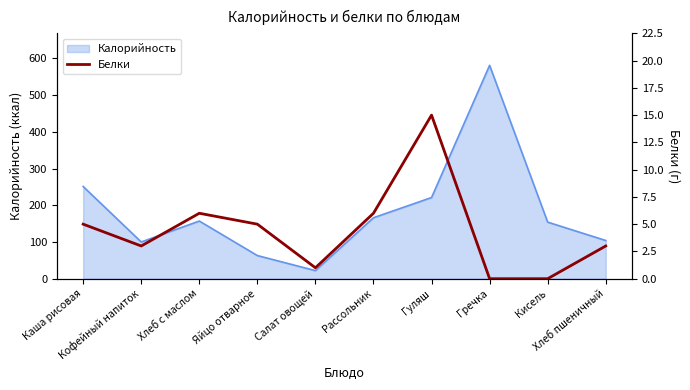

What is the minimum value for Калорийность?

22